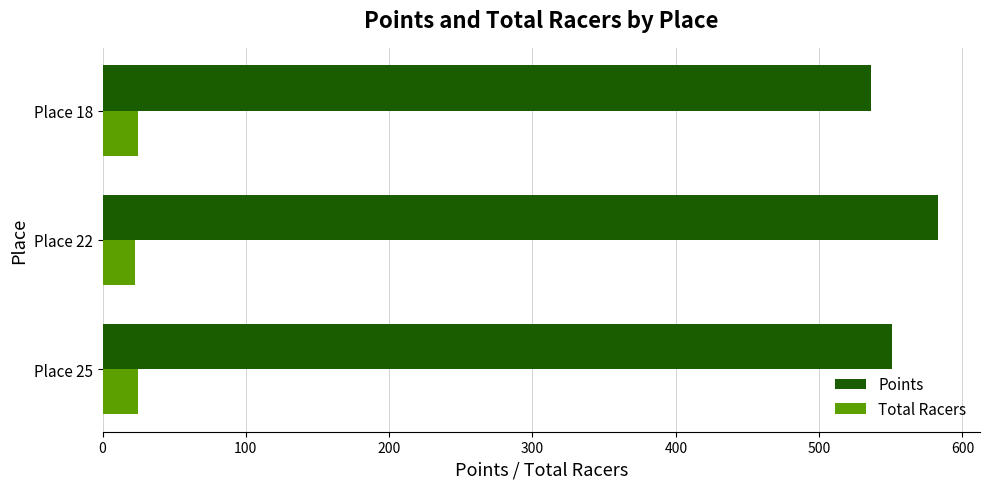

What is the spread (max minus min) of values at Place 25?

525.8